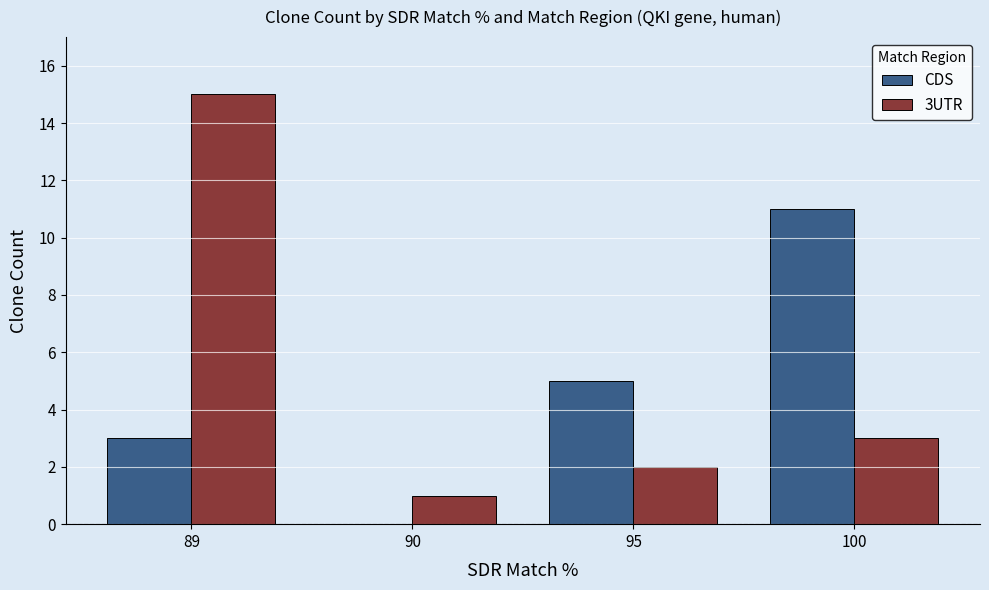

Which series has the largest range (max minus min)?

3UTR